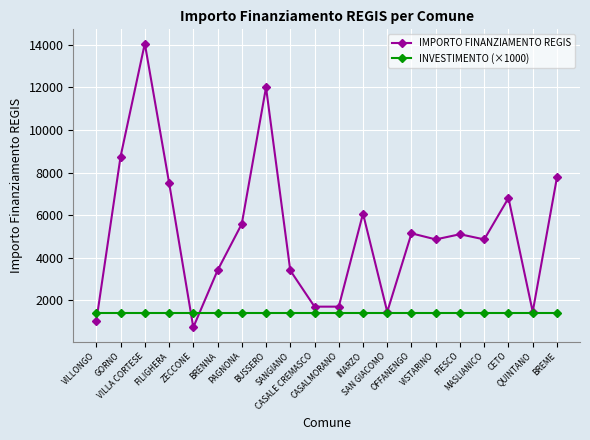

List the series in order of their peak value, lowest first.

INVESTIMENTO (×1000), IMPORTO FINANZIAMENTO REGIS